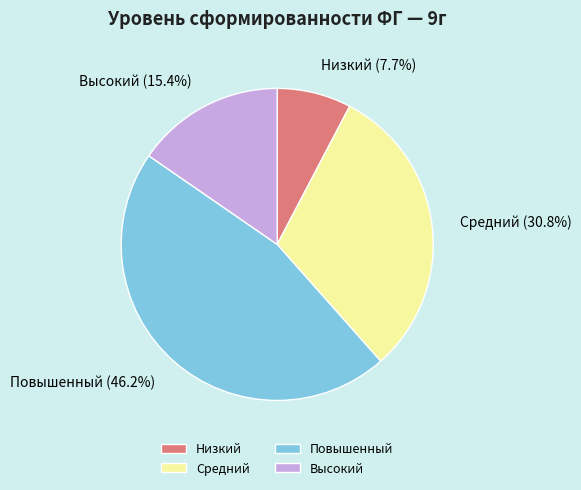

Which has a higher value, Высокий or Низкий?

Высокий